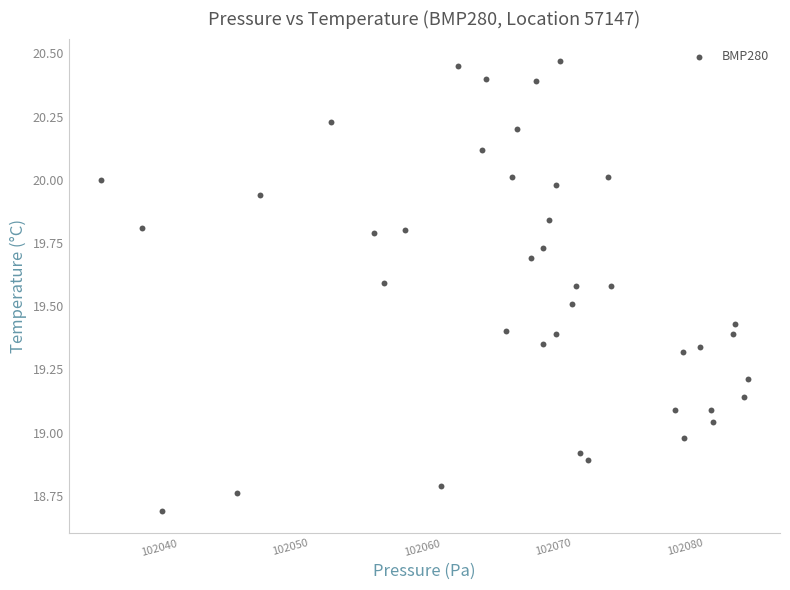

What is the range of Y values (max minus min)?

1.8